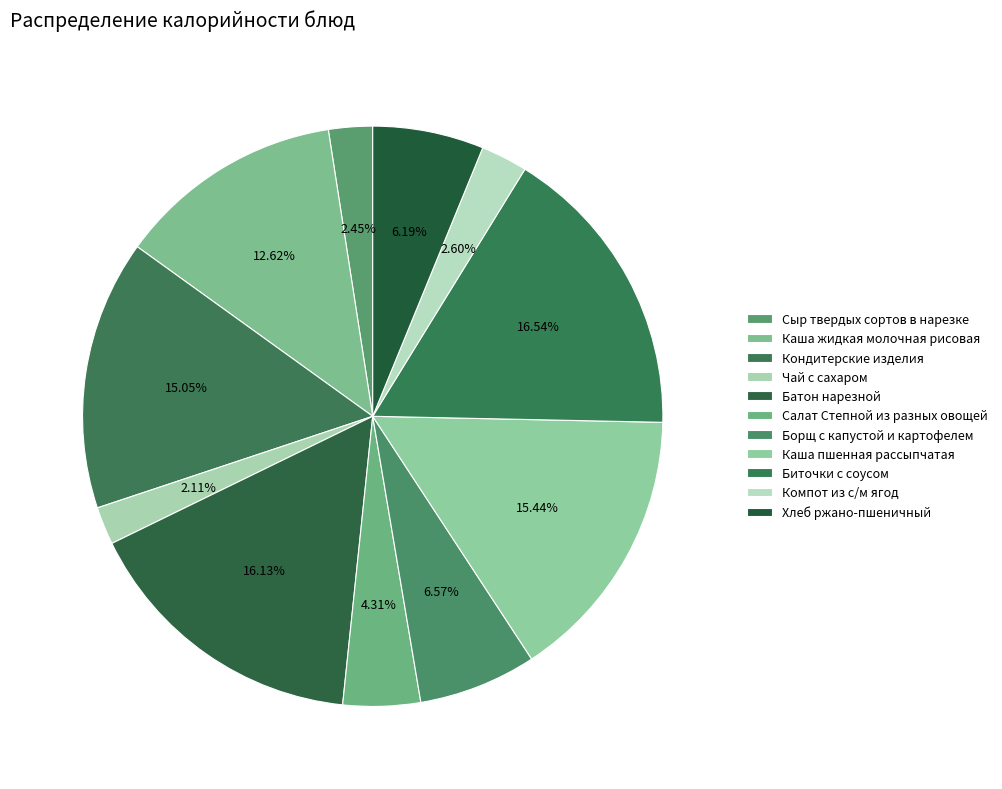

To the nearest percent, what is the average slice percentage?

9%